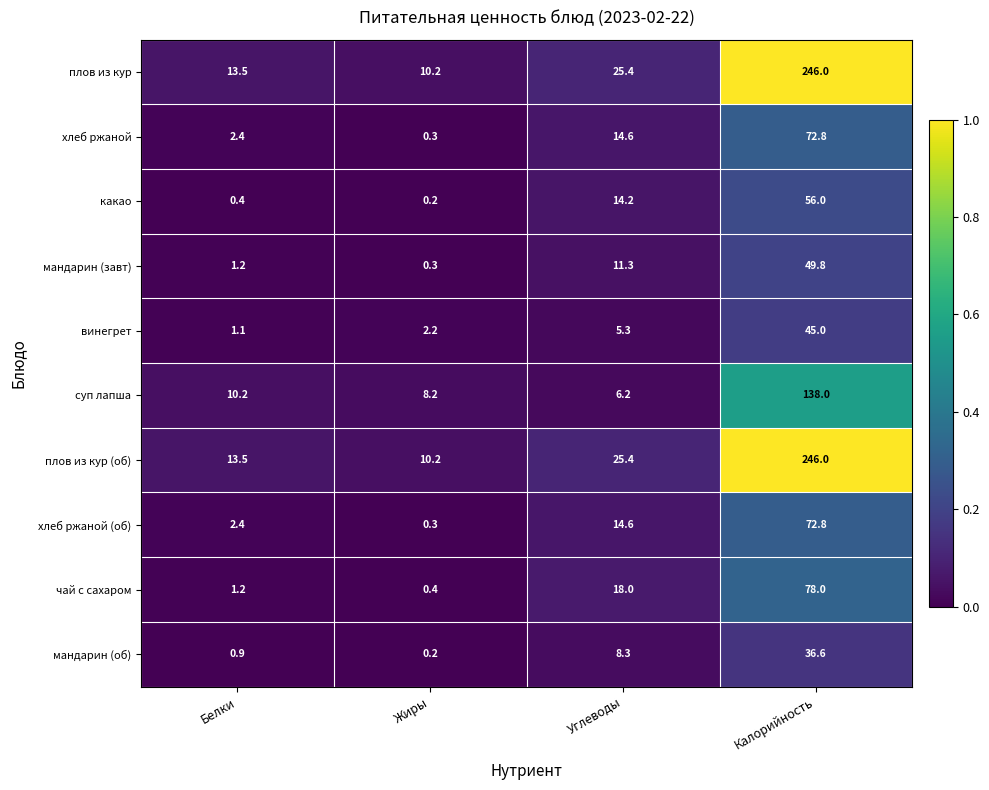

At how many categories does at least one series exceed 0?

4